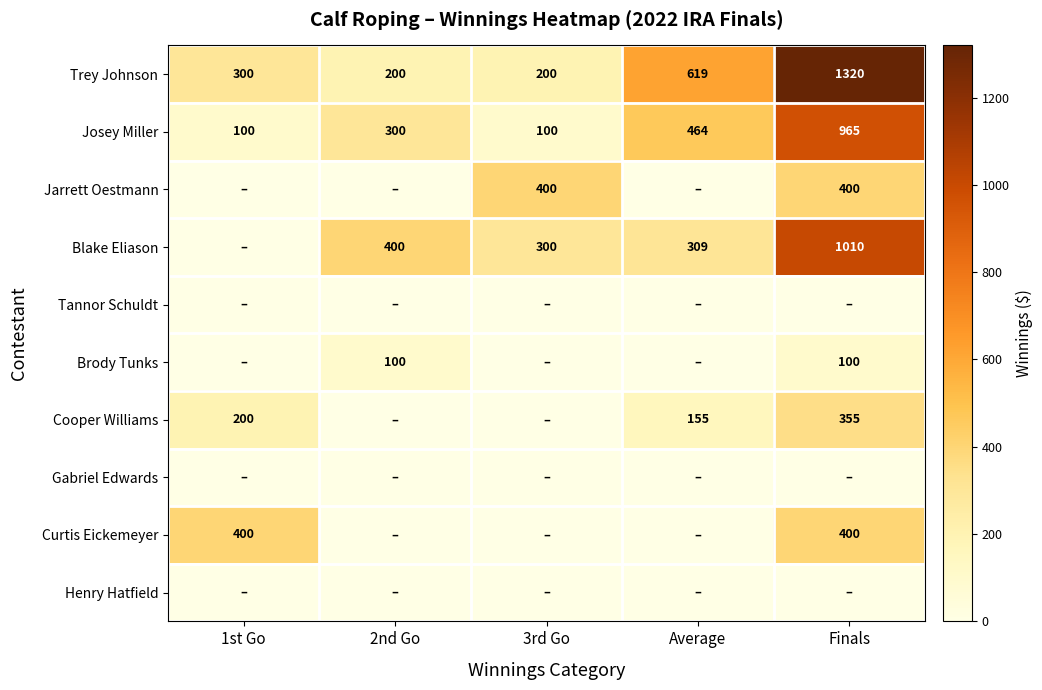

What is the spread (max minus min) of values at Finals?

1319.5